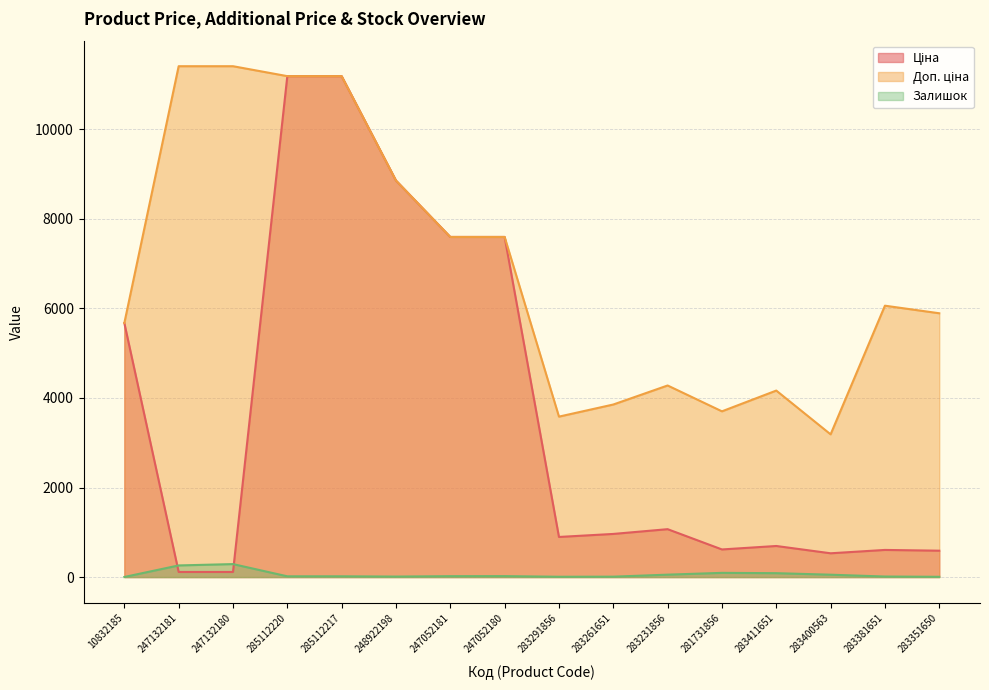

Where is Залишок nearest to the value 146?

281731856